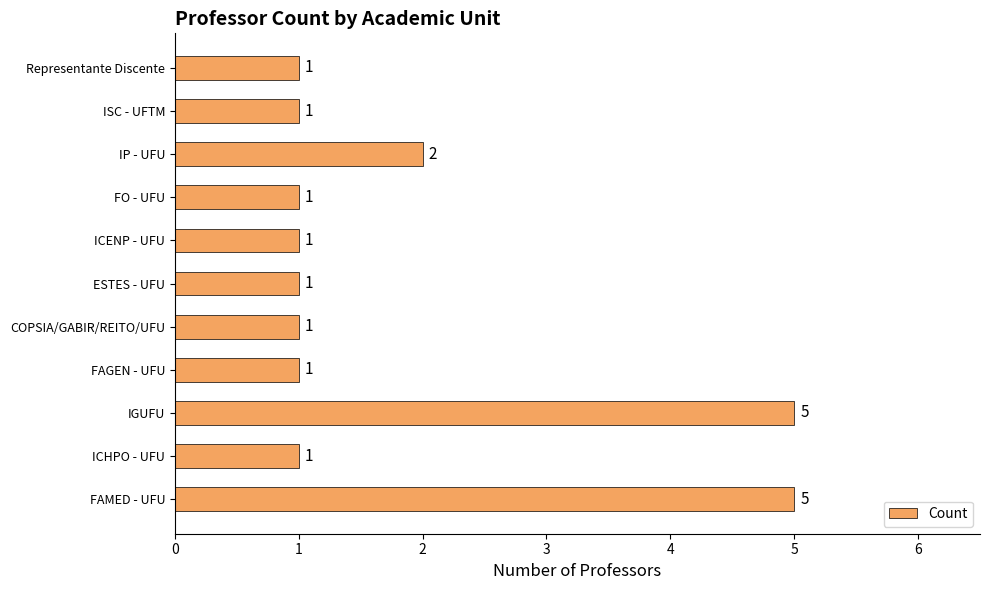

What is the ratio of the value at COPSIA/GABIR/REITO/UFU to the value at ISC - UFTM?

1.0